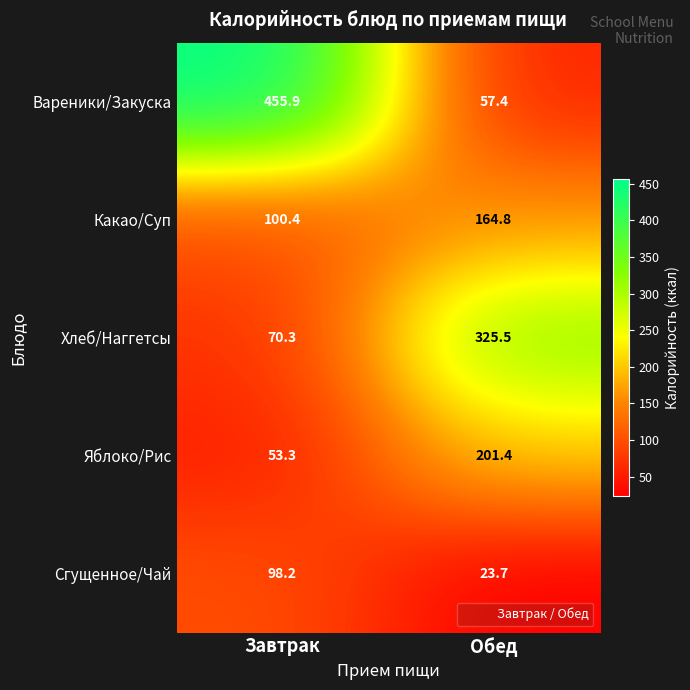

What is the maximum value shown in the chart?

455.9